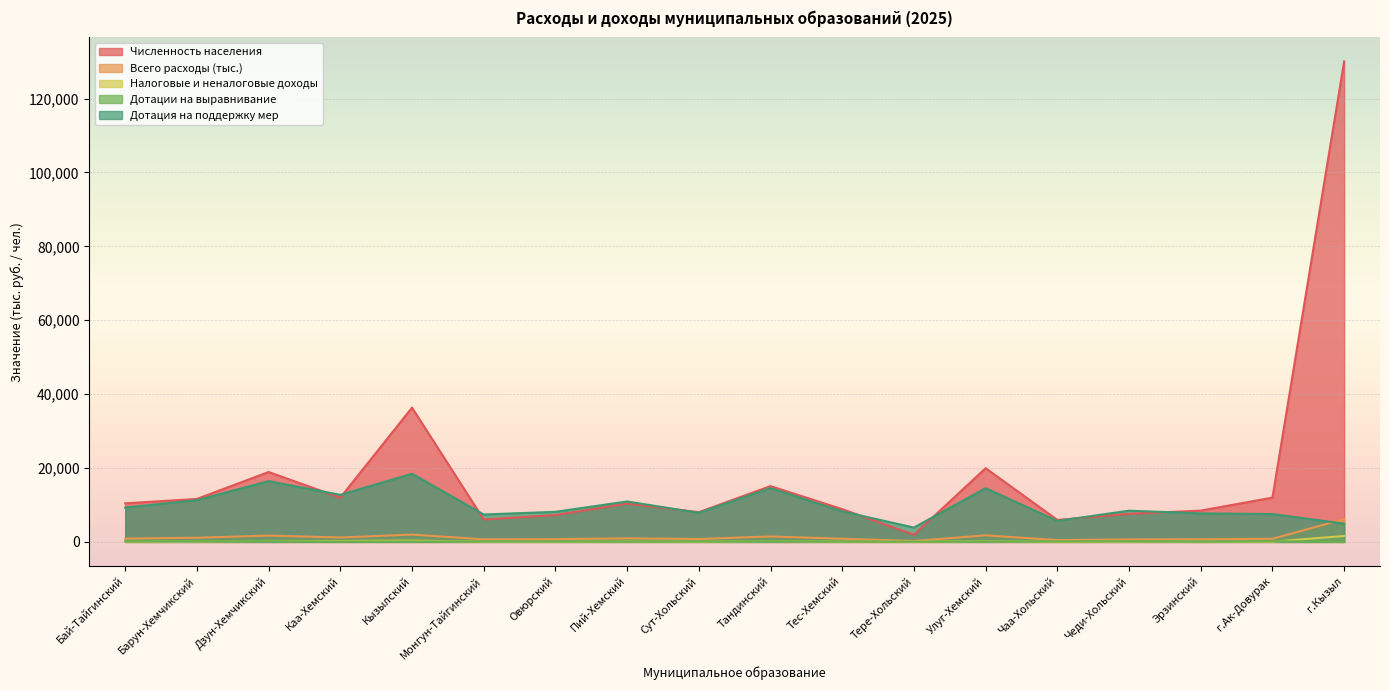

Where does the Численность населения series first go above 10431?

Барун-Хемчикский